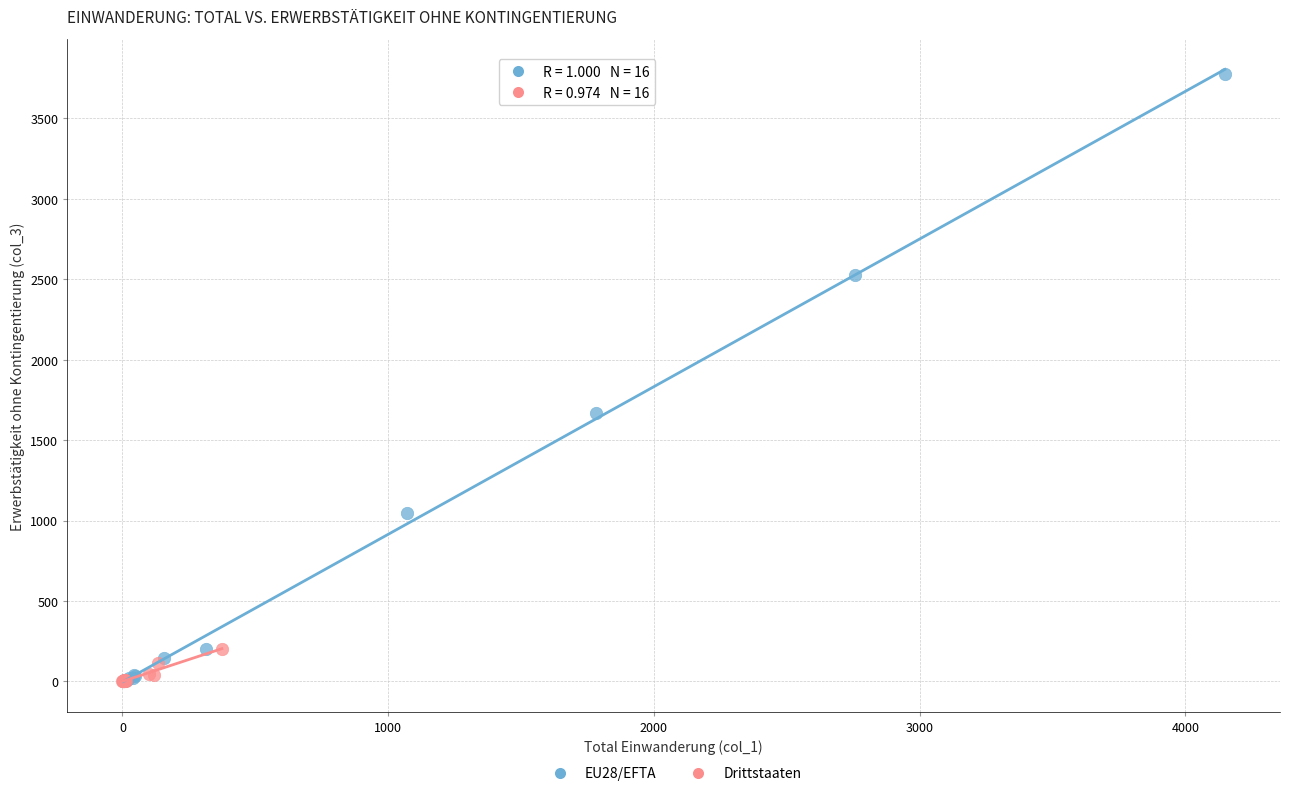

Which series reaches the maximum Y coordinate?

EU28/EFTA